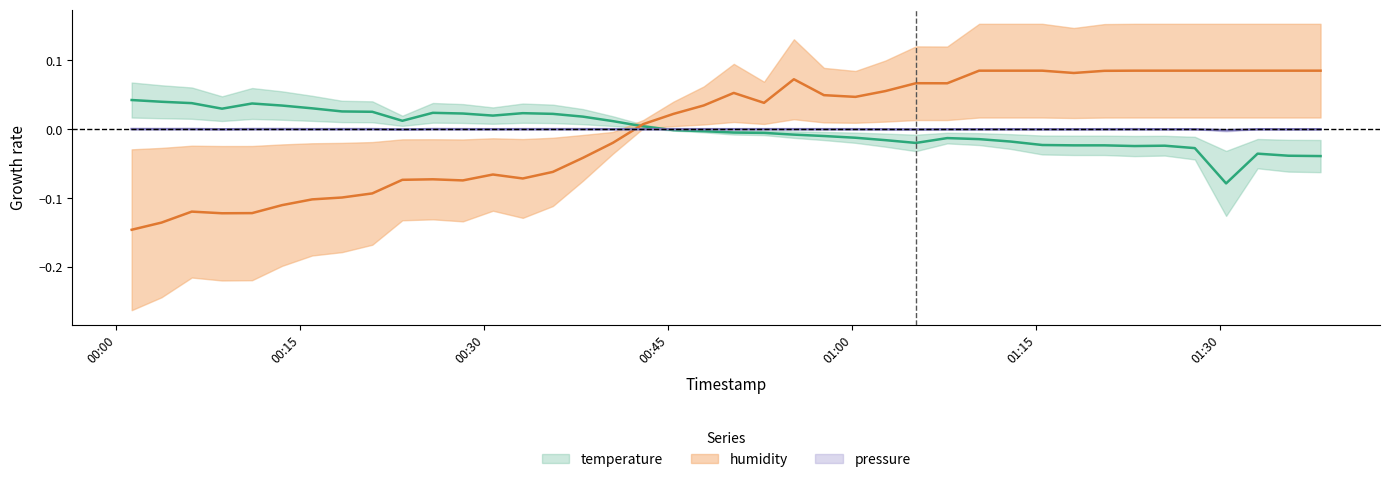

Reading right to left, transcribe all the data shown in this chart.

temperature: -0.0	-0.0	-0.0	-0.1	-0.0	-0.0	-0.0	-0.0	-0.0	-0.0	-0.0	-0.0	-0.0	-0.0	-0.0	-0.0	-0.0	-0.0	-0.0	-0.0	-0.0	-0.0	0.0	0.0	0.0	0.0	0.0	0.0	0.0	0.0	0.0	0.0	0.0	0.0	0.0	0.0	0.0	0.0	0.0	0.0
humidity: 0.1	0.1	0.1	0.1	0.1	0.1	0.1	0.1	0.1	0.1	0.1	0.1	0.1	0.1	0.1	0.0	0.0	0.1	0.0	0.1	0.0	0.0	0.0	-0.0	-0.0	-0.1	-0.1	-0.1	-0.1	-0.1	-0.1	-0.1	-0.1	-0.1	-0.1	-0.1	-0.1	-0.1	-0.1	-0.1
pressure: -0.0	-0.0	-0.0	-0.0	-0.0	-0.0	0.0	0.0	-0.0	-0.0	-0.0	-0.0	-0.0	-0.0	-0.0	0.0	0.0	0.0	0.0	0.0	0.0	0.0	0.0	0.0	0.0	0.0	0.0	0.0	0.0	0.0	-0.0	0.0	0.0	0.0	0.0	0.0	-0.0	0.0	0.0	0.0